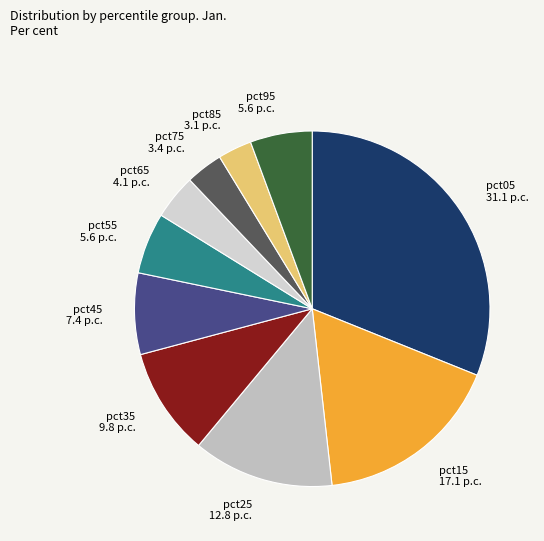

The pct25 slice represents 6% of the pie. True or false?

False